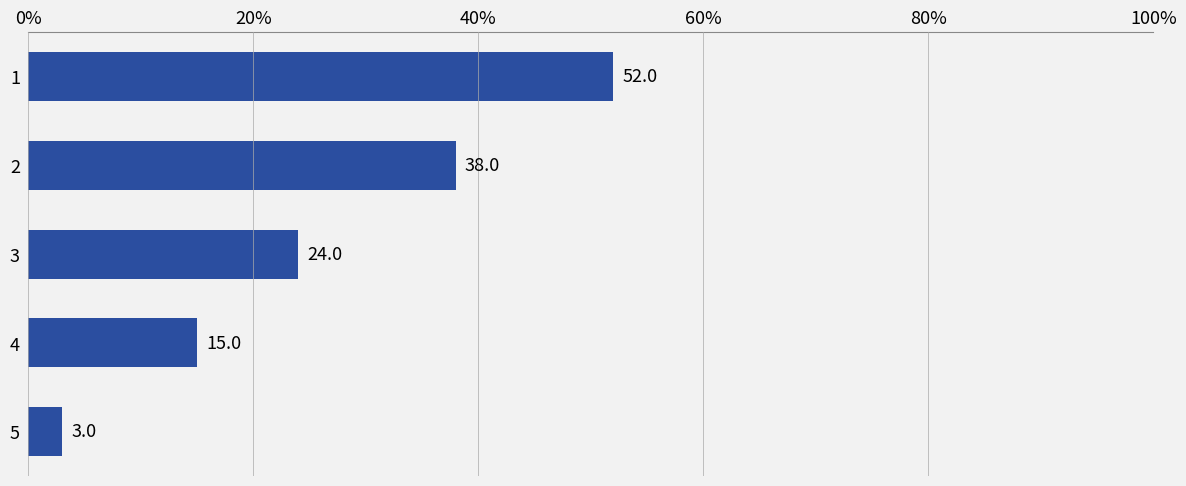

What is the value of the 1st bar from the top?

52